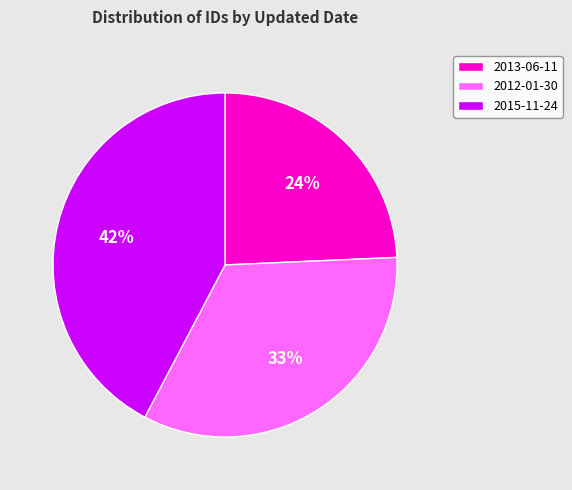

Count the number of slices in the pie.

3